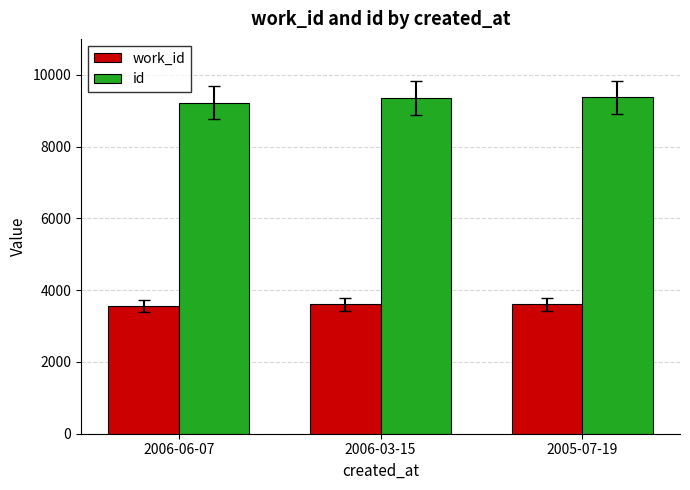

What is the difference between the maximum and minimum values in the id series?

145